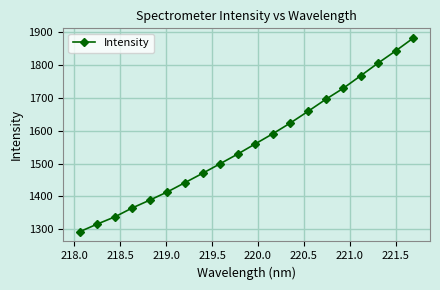

True or false: there are more than 0 points higher than both neighbors.

False